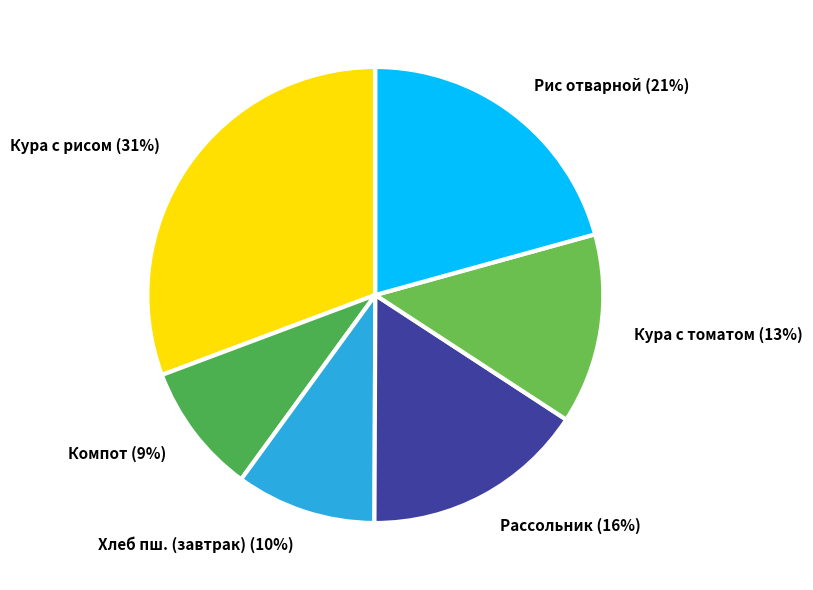

How many segments does this pie chart have?

6